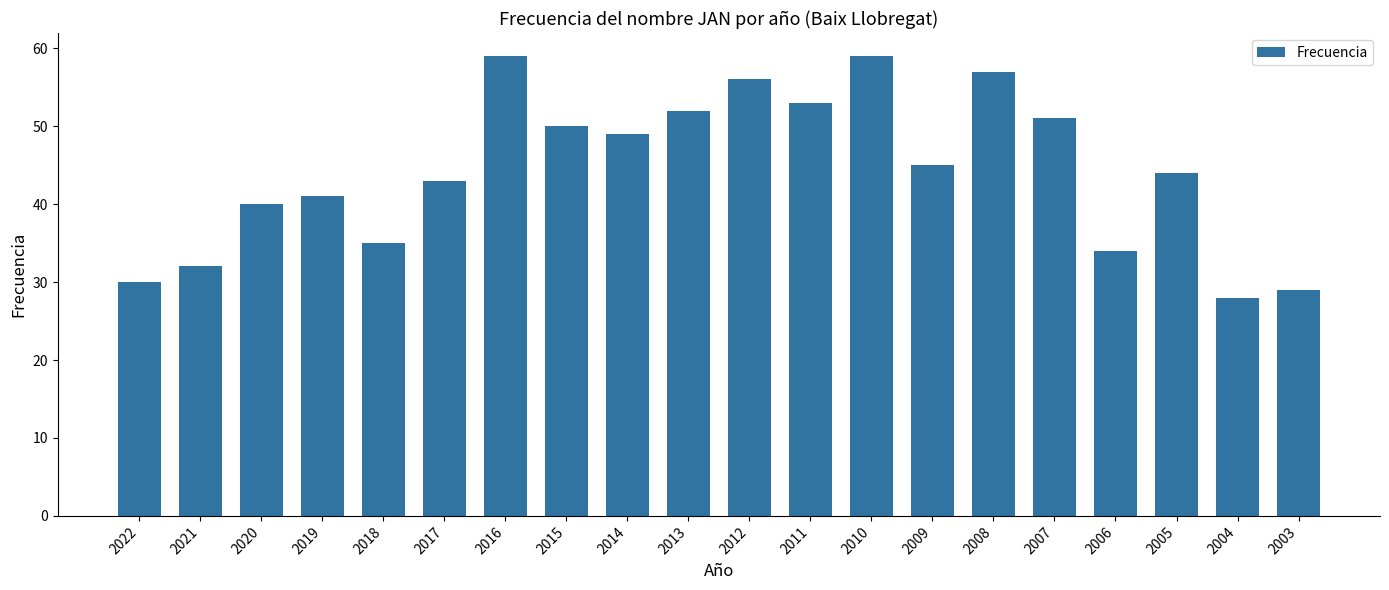

What is the smallest value displayed?

28